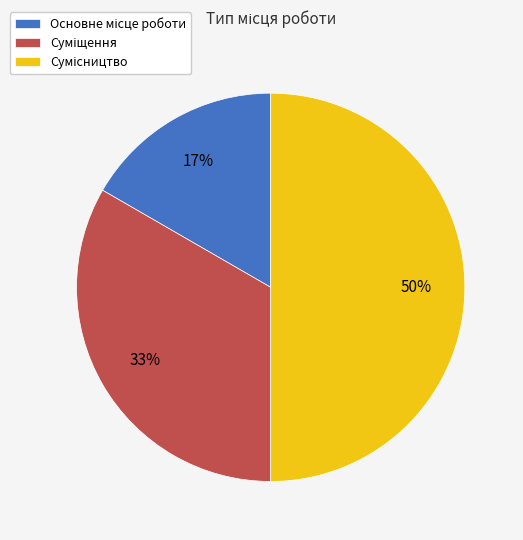

To the nearest percent, what is the average slice percentage?

33%